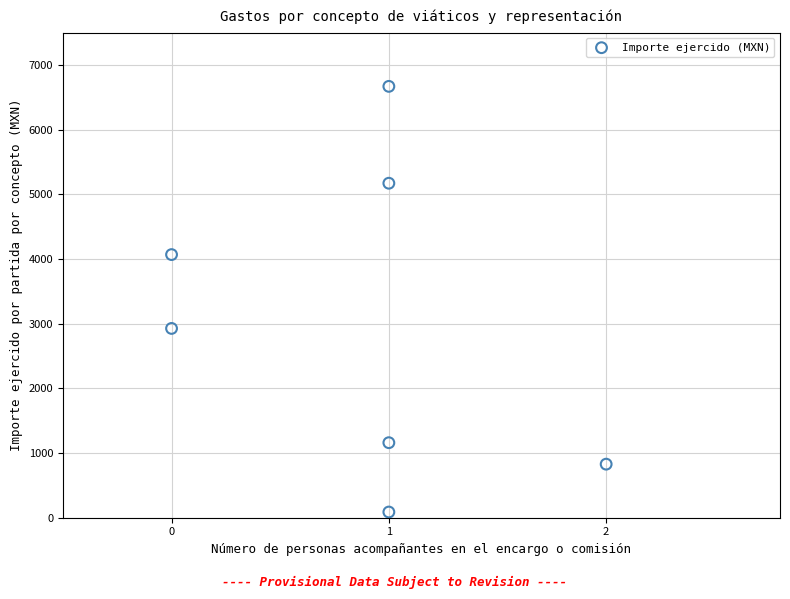

What Y value in the scatter plot is closest to 3378?

2926.6